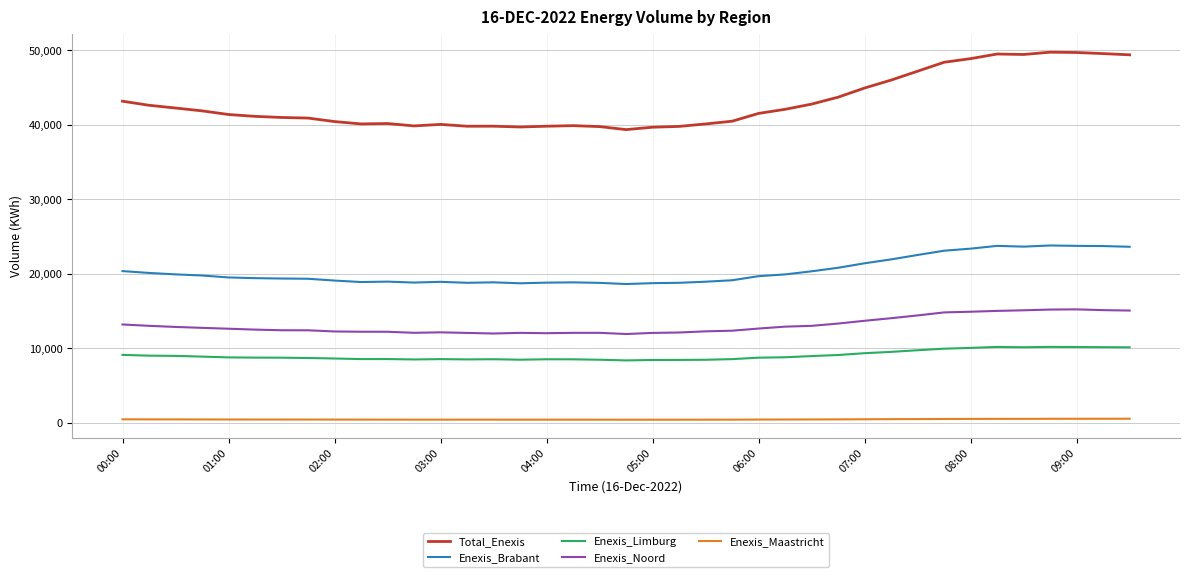

What is the highest value of the Total_Enexis series?

49741